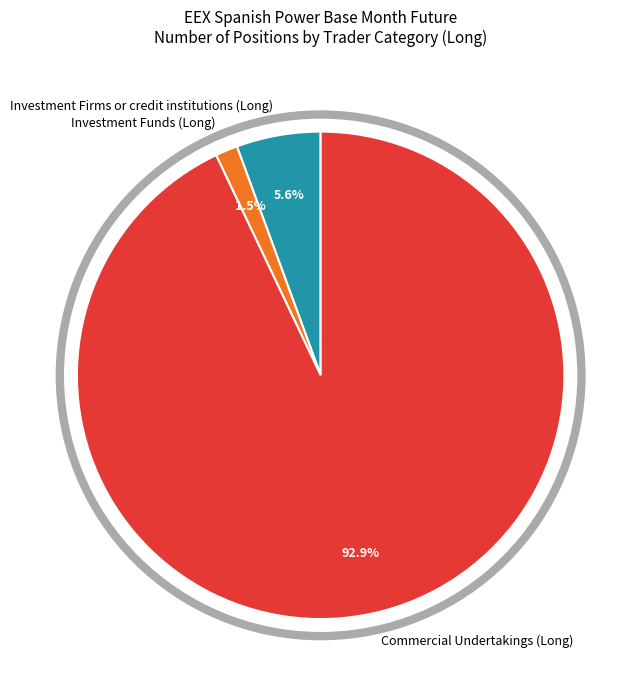

Which category has the smallest portion of the pie?

Investment Funds (Long)